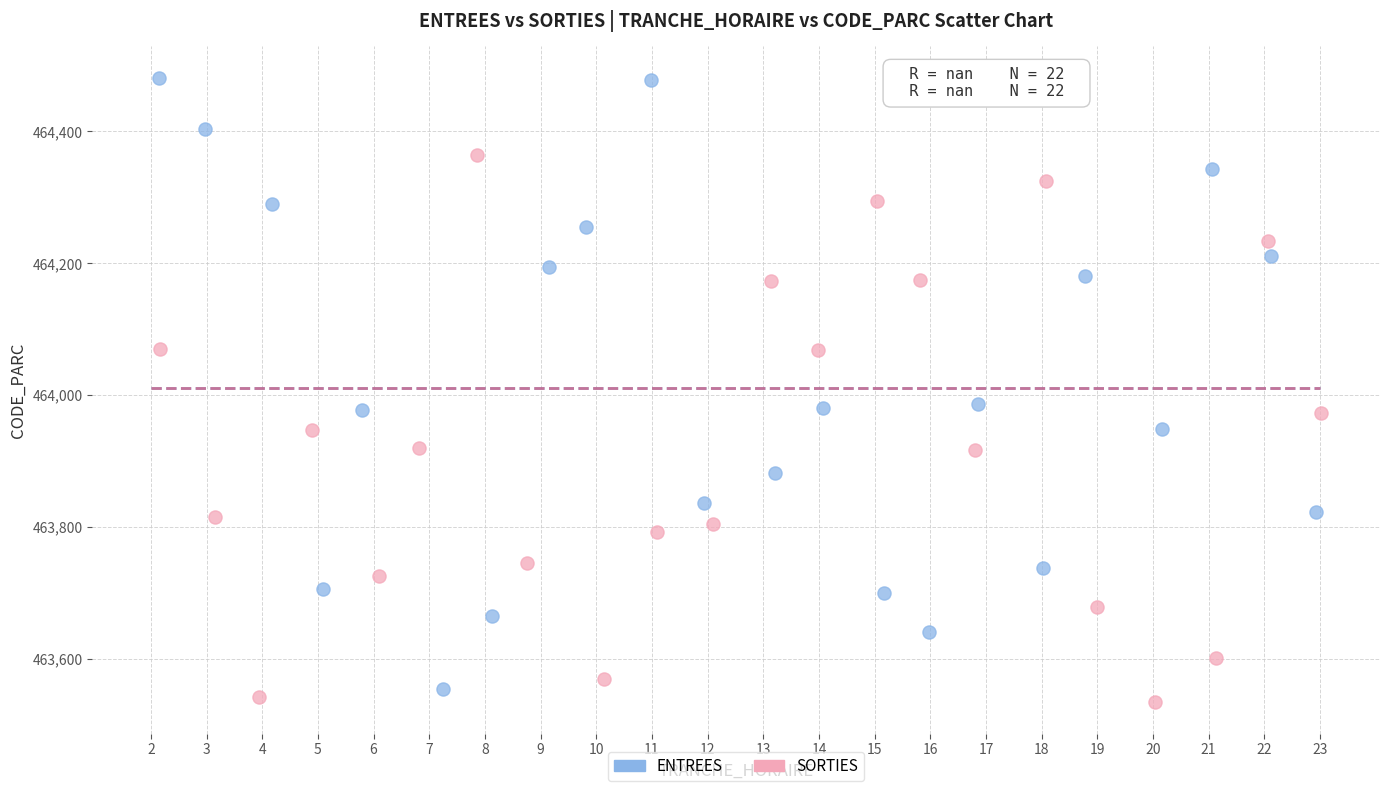

Which series reaches the maximum Y coordinate?

ENTREES